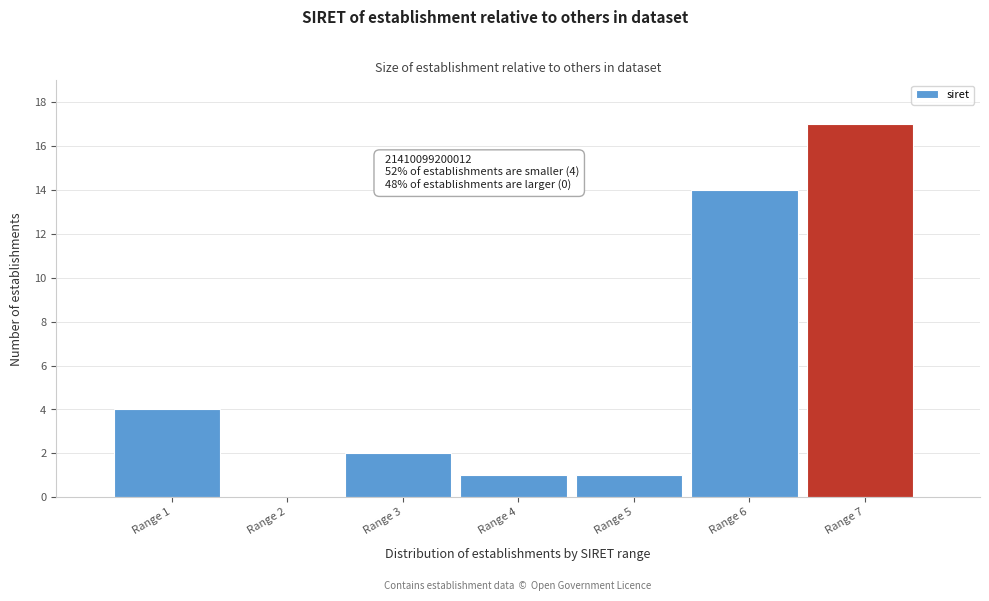

Reading left to right, extract all data points from this chart.

Range 1=4	Range 2=0	Range 3=2	Range 4=1	Range 5=1	Range 6=14	Range 7=17